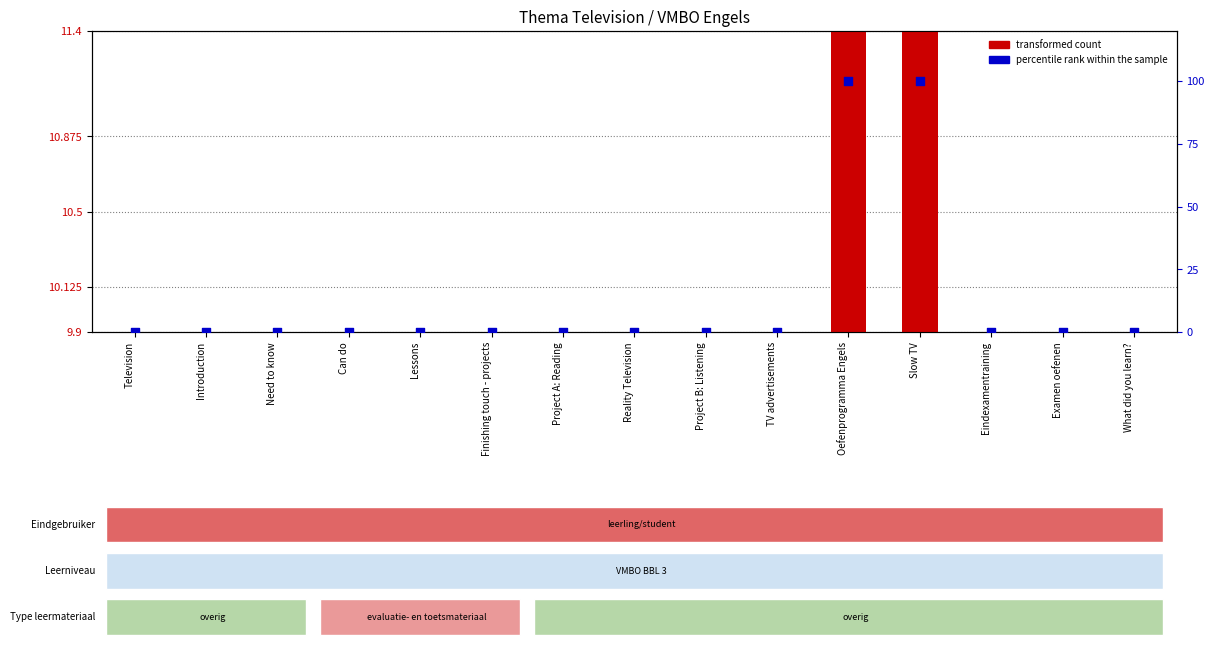

At which category is the sum across all series the highest?

Slow TV